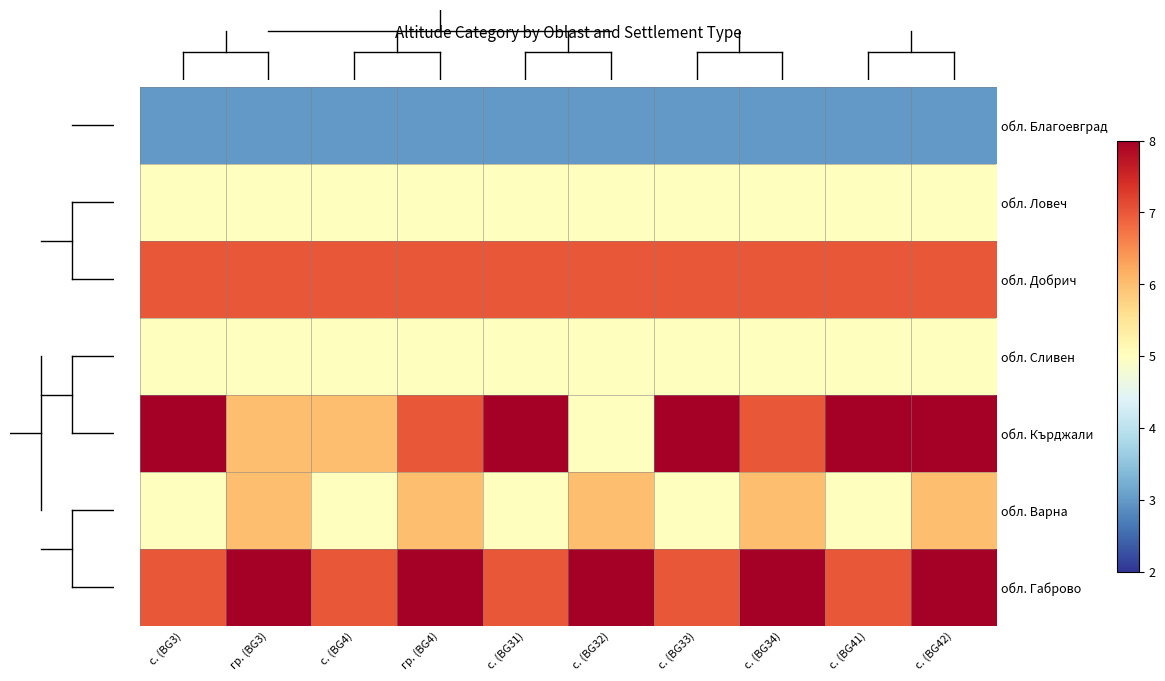

How many data points does each series have?

10